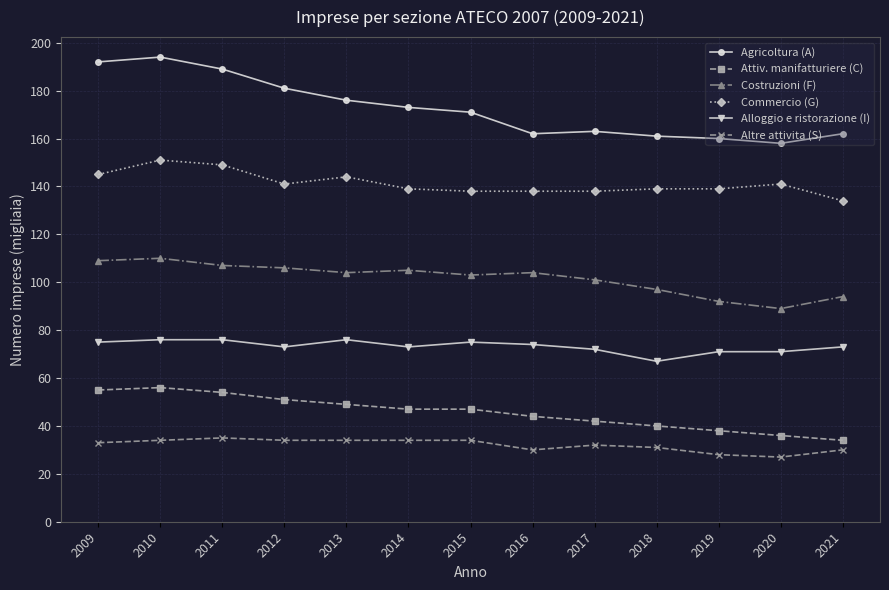

The value of Costruzioni (F) at 2015 is 150. True or false?

False